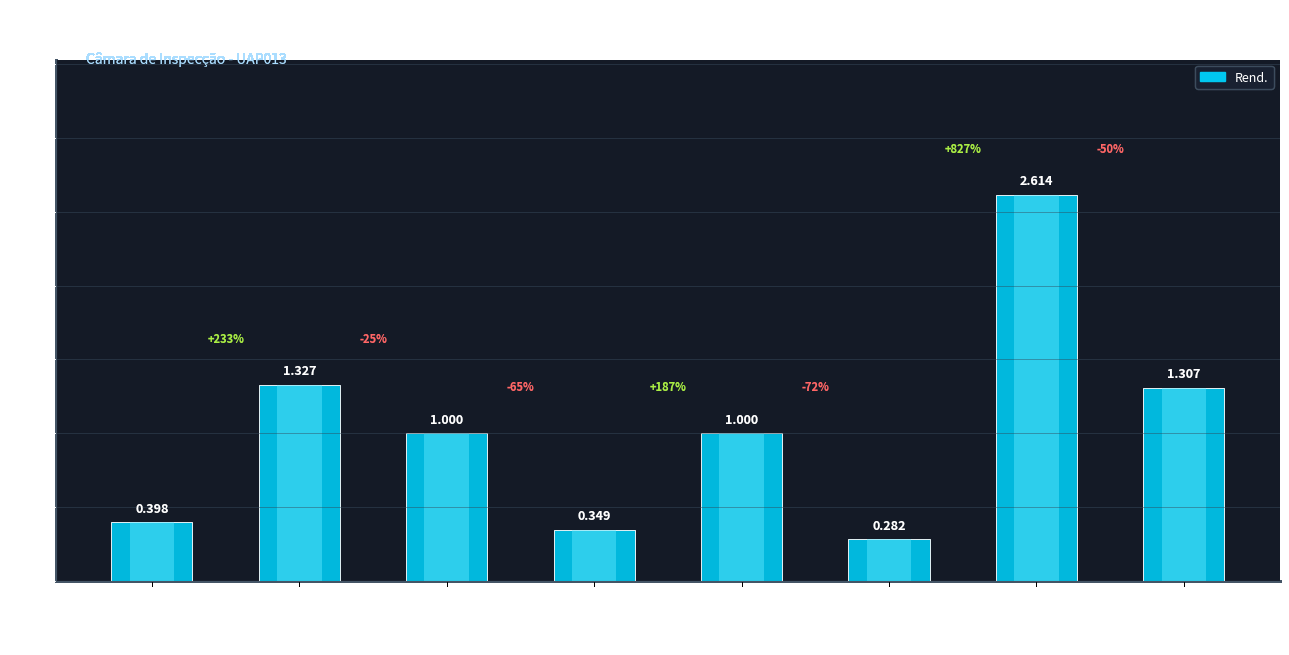

What is the sum of the values at mt11ras110gb and mt46tpr010g?

2.0